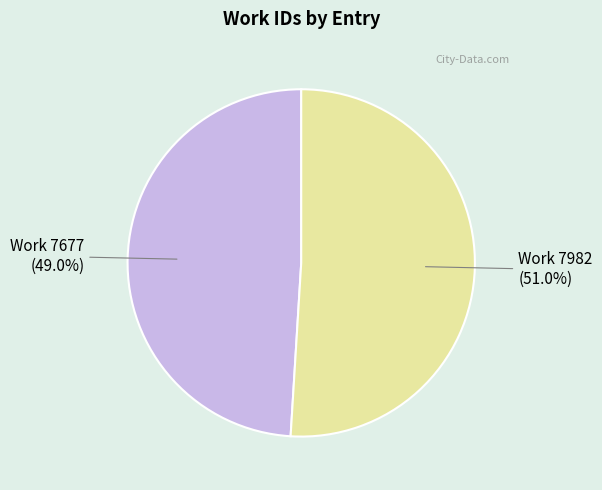

How much of the chart is everything except Work 7677?

51.0%